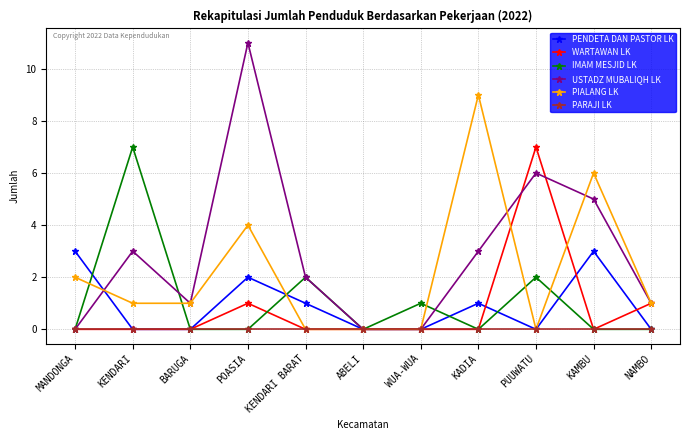

What is the total value across all series at KAMBU?

14